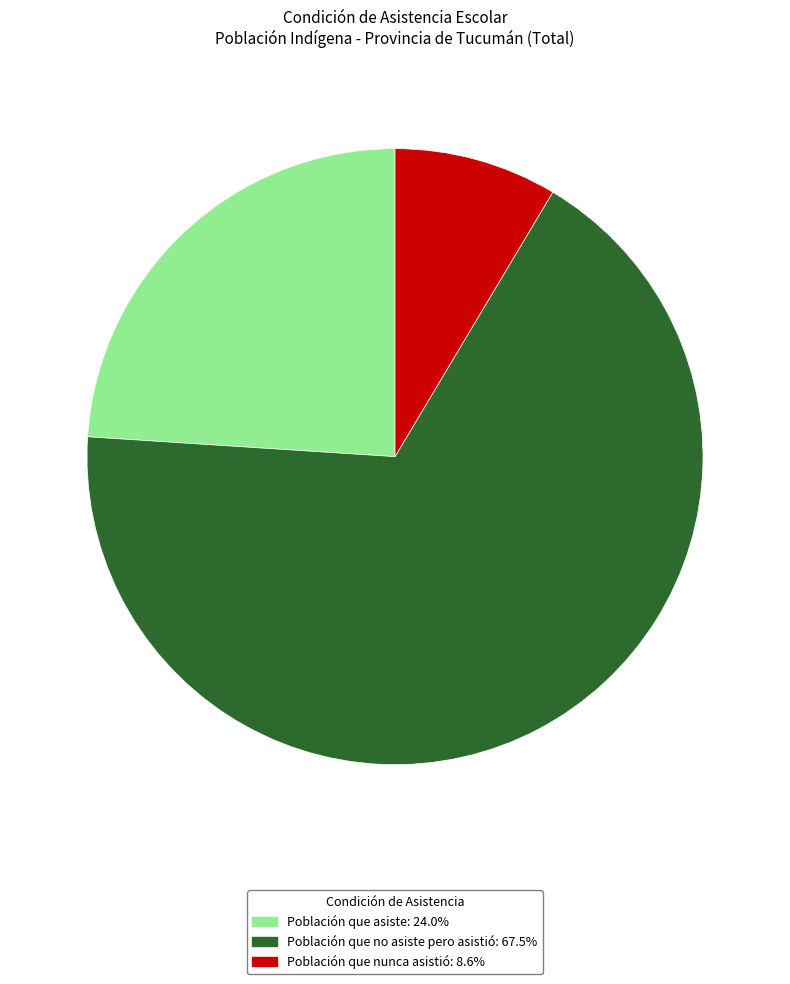

Do Población que asiste and Población que nunca asistió together represent more than half of the pie?

No